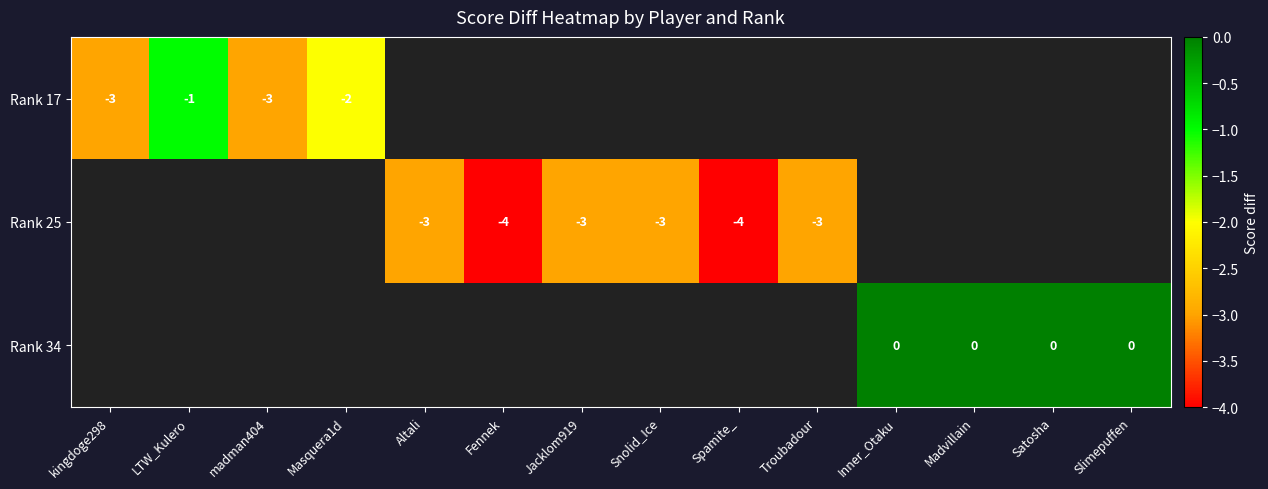

Which has a higher value, Altali or Snolid_Ice?

Snolid_Ice